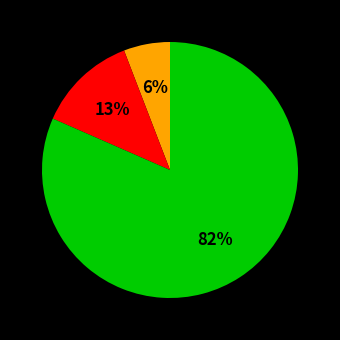

Is there a majority slice in this chart?

Yes